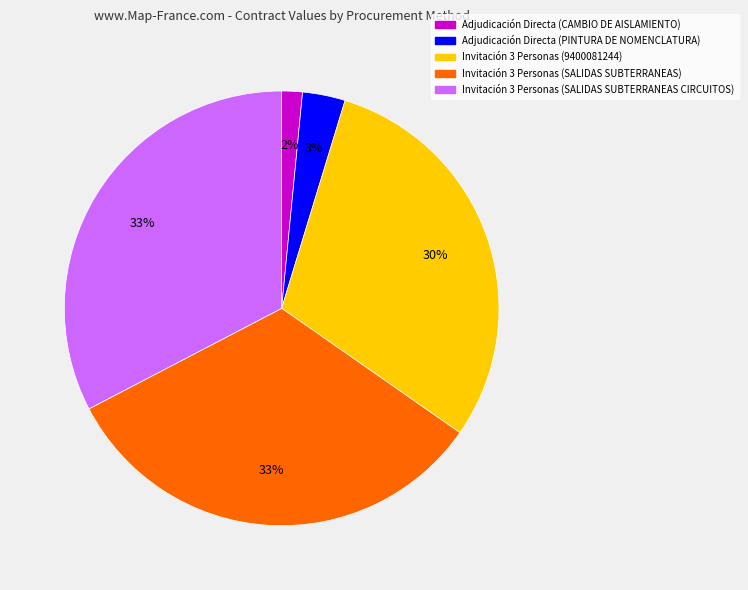

Is there any slice that represents more than half of the pie?

No